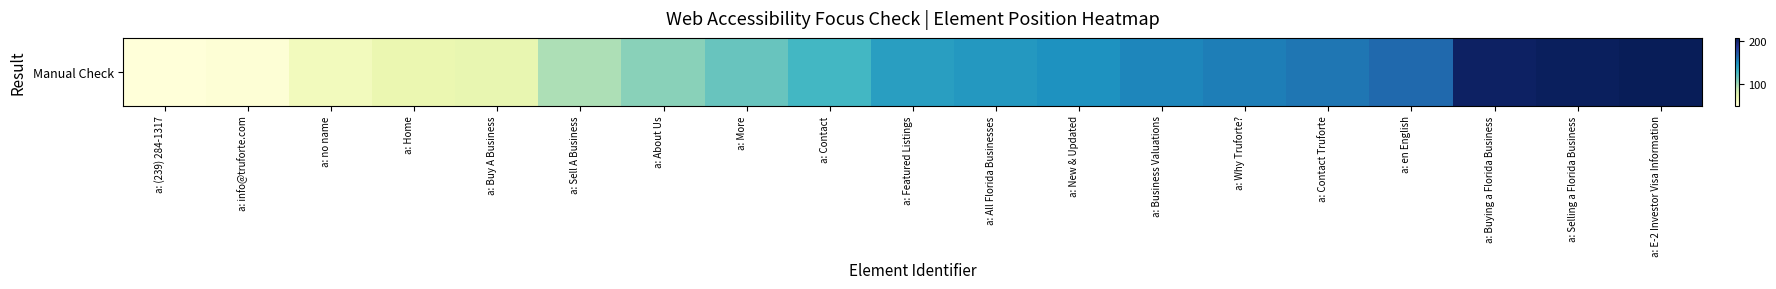

What value does the data have at a: Home?

69